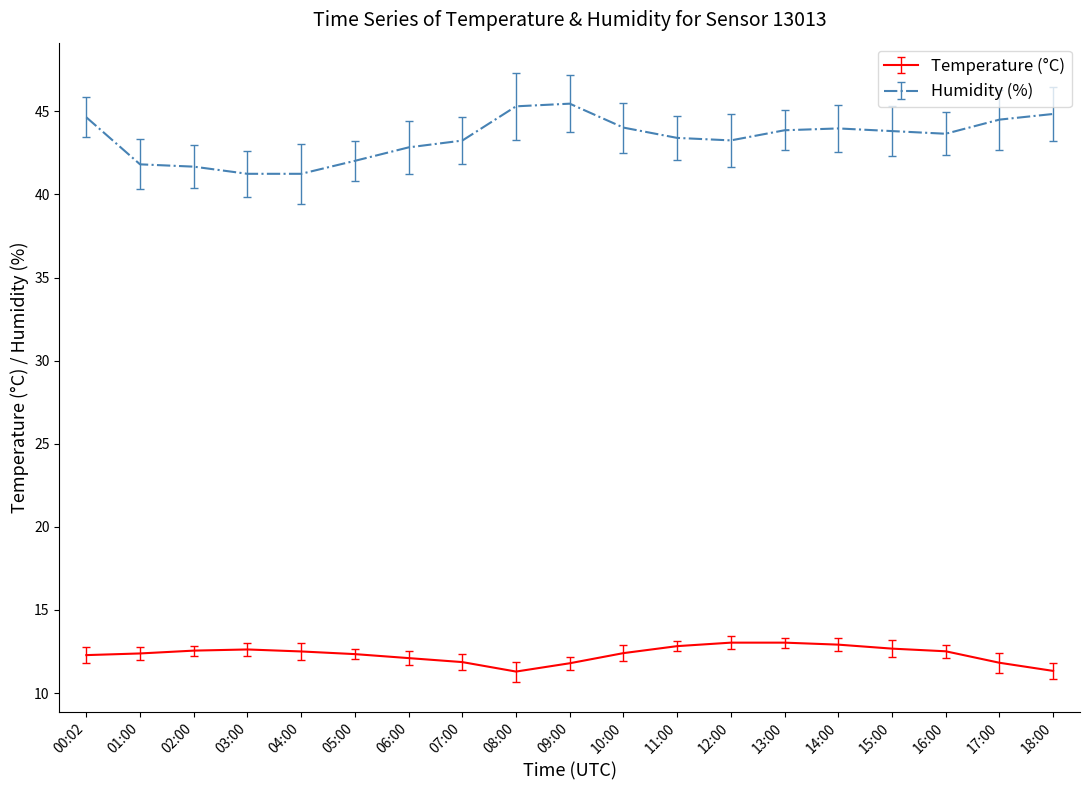

Is it true that Temperature (°C) equals 12.3 at 05:00?

True